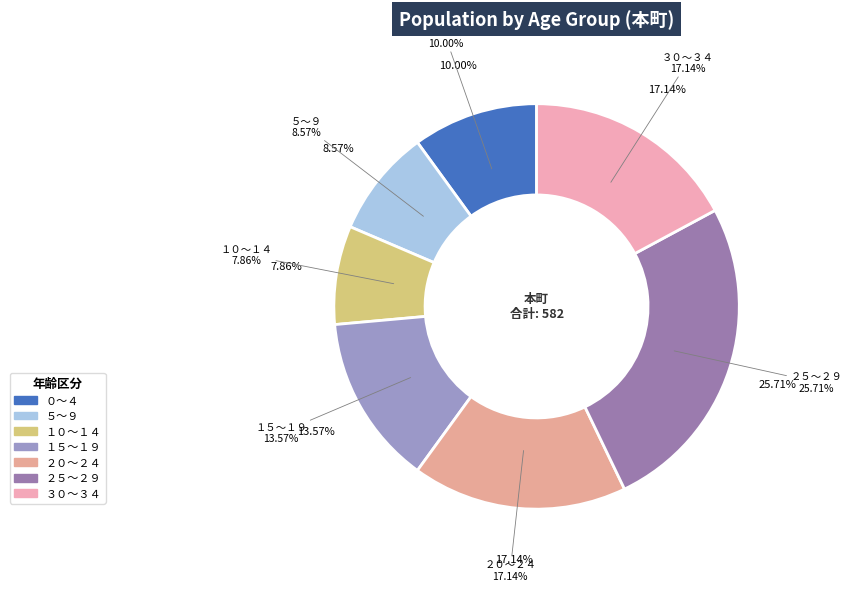

To the nearest percent, what percentage of the pie is ５～９?

9%